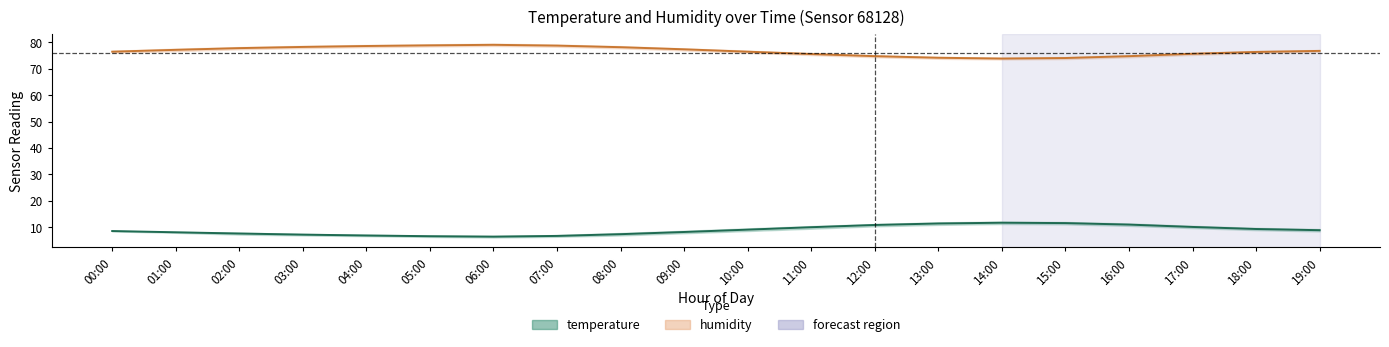

At which category is the sum across all series the highest?

17:00